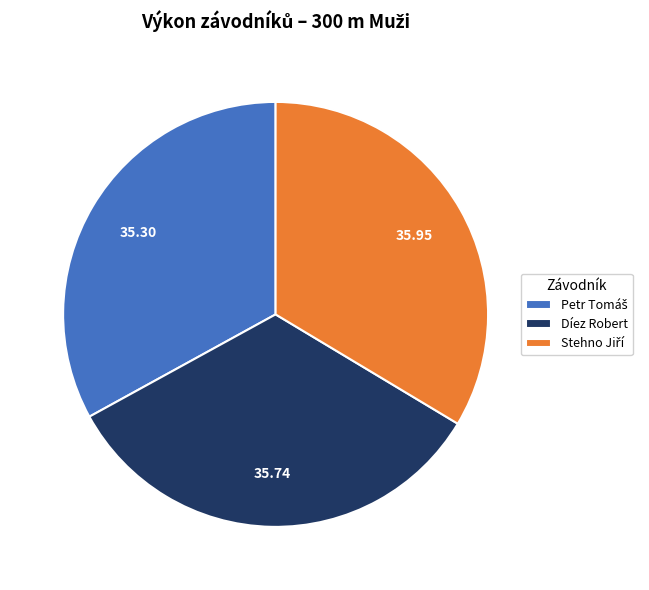

Is there any slice that represents more than half of the pie?

No